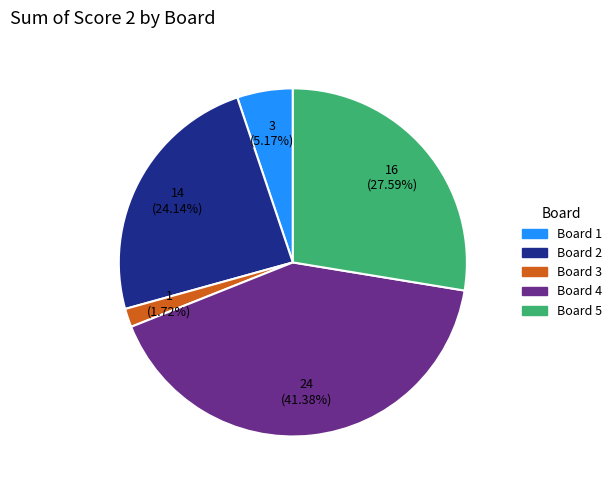

To the nearest percent, what is the combined percentage of Board 5 and Board 1?

33%